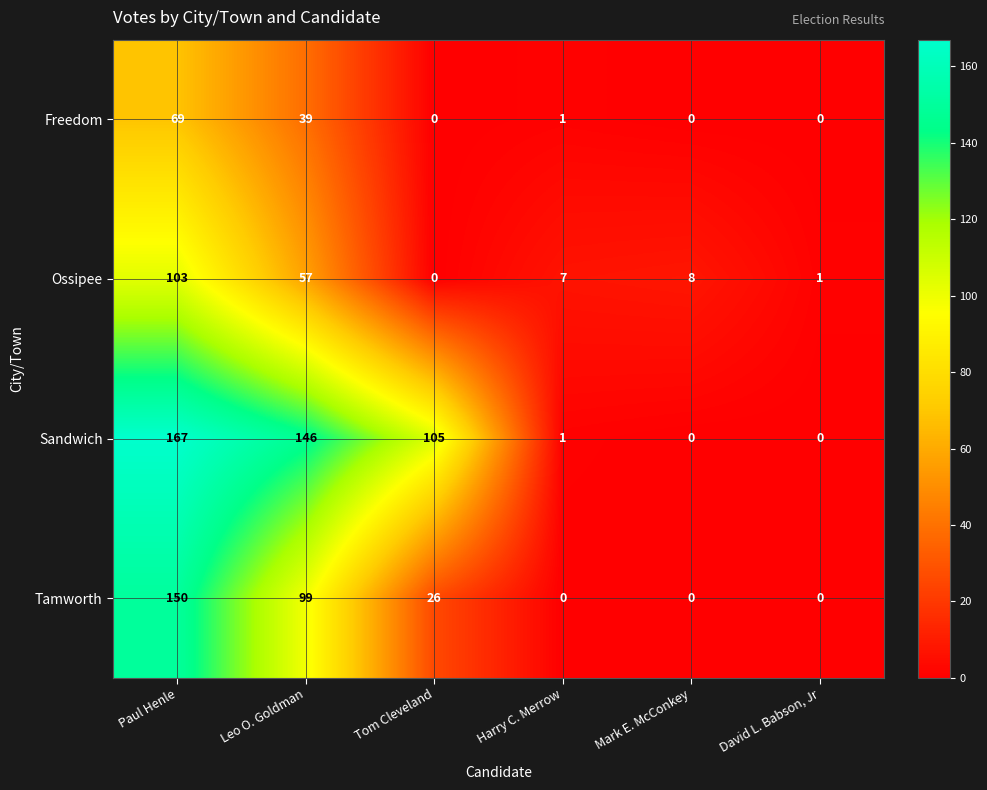

At which label does Sandwich reach its peak?

Paul Henle